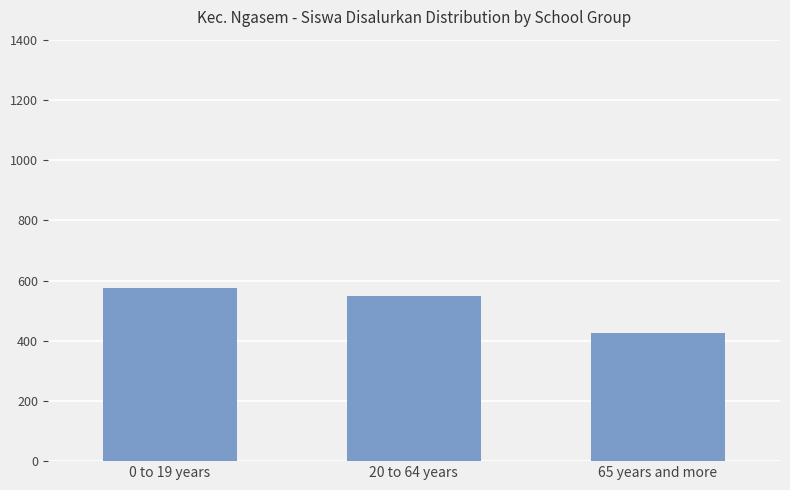

Count the values in the range 427 to 576.

3